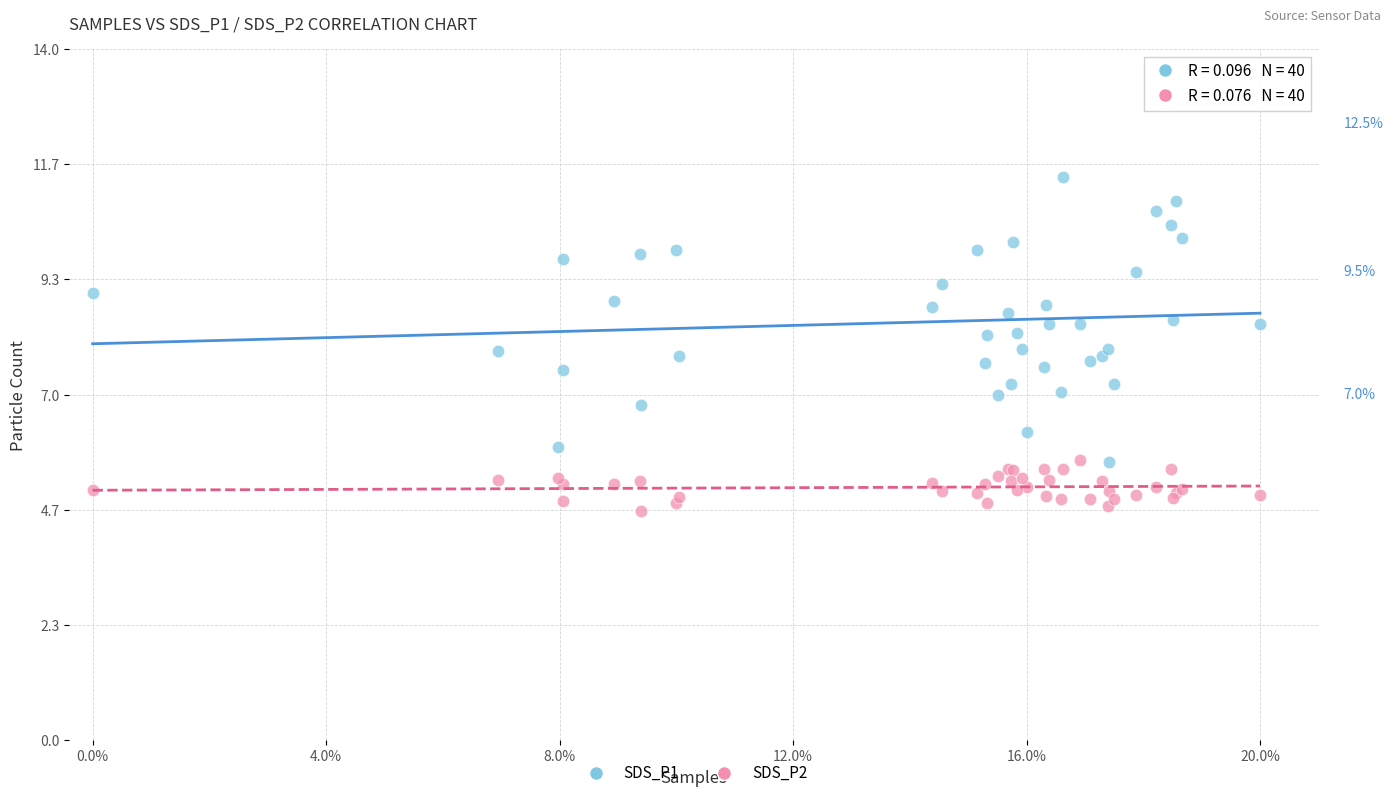

What are all the series names shown in the legend?

SDS_P1, SDS_P2